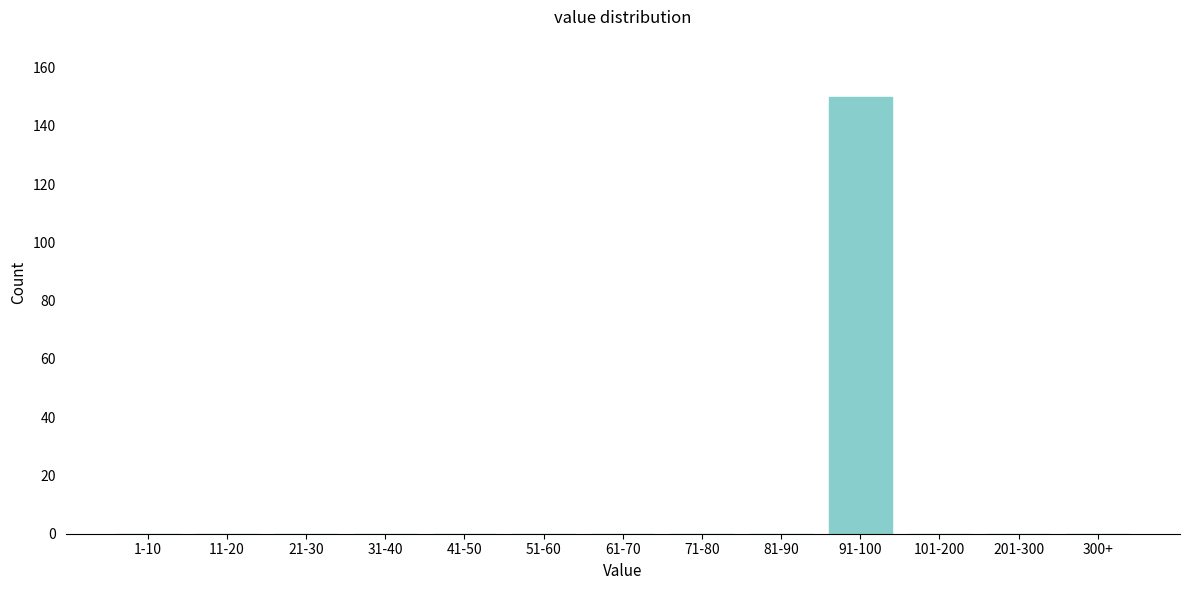

Reading left to right, transcribe all the data shown in this chart.

1-10=0	11-20=0	21-30=0	31-40=0	41-50=0	51-60=0	61-70=0	71-80=0	81-90=0	91-100=150	101-200=0	201-300=0	300+=0